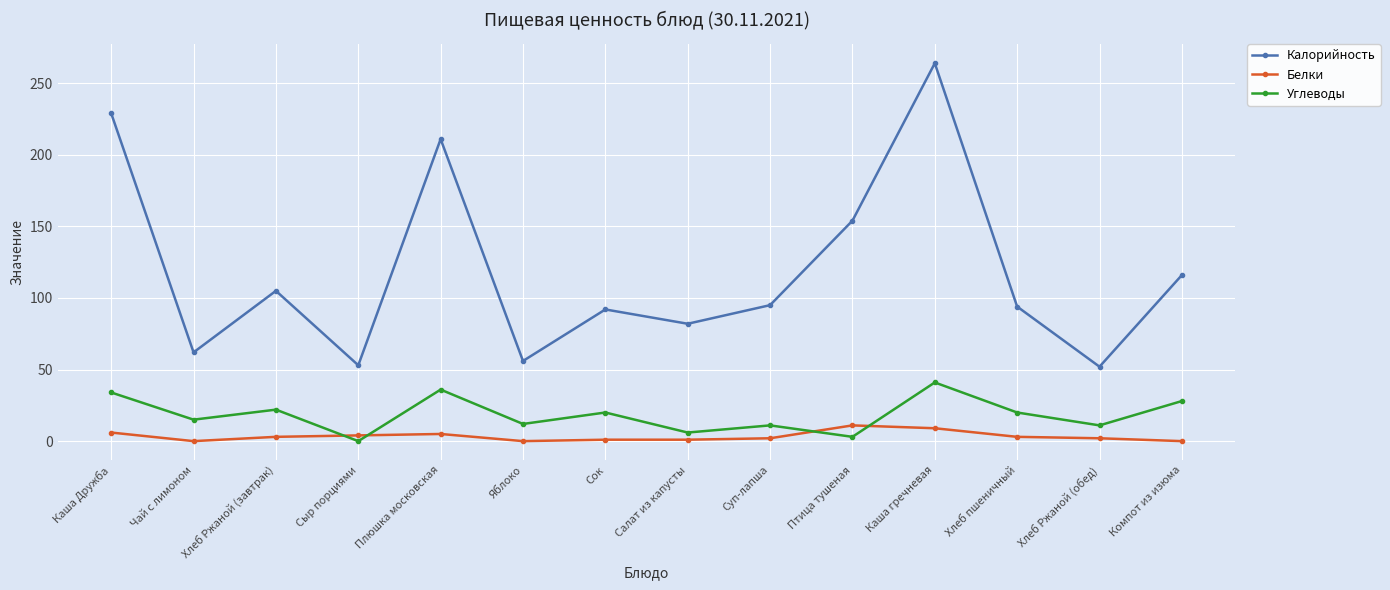

At which category does the chart reach its peak across all series?

Каша гречневая